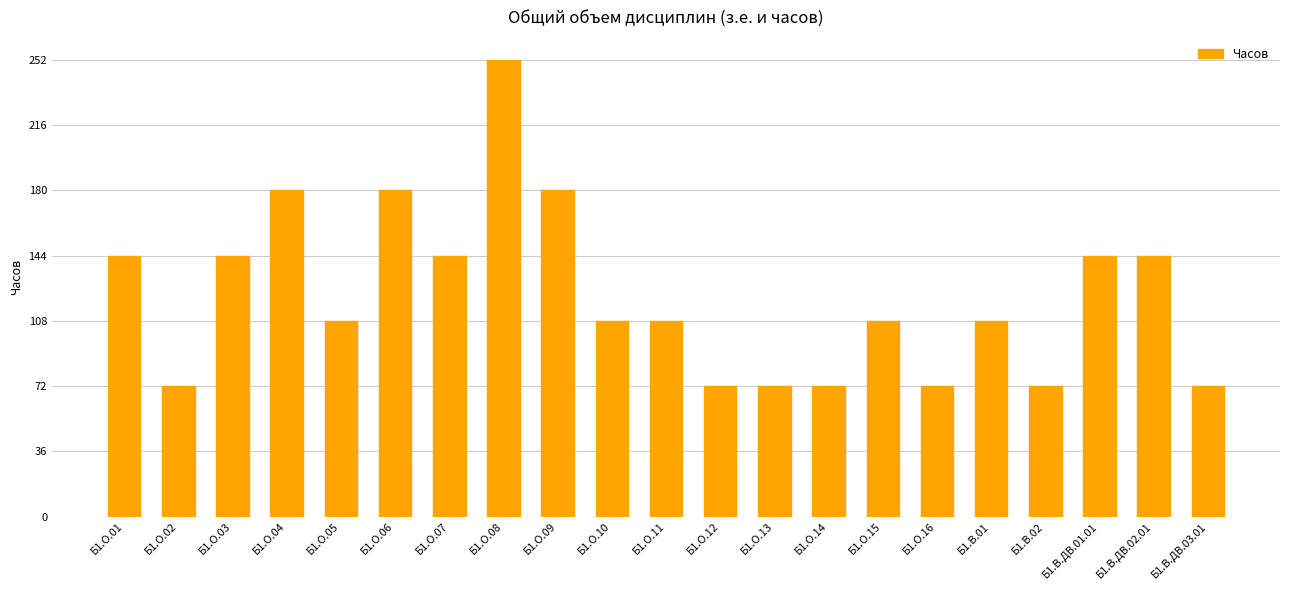

Which category has the highest value across all series?

Б1.О.08